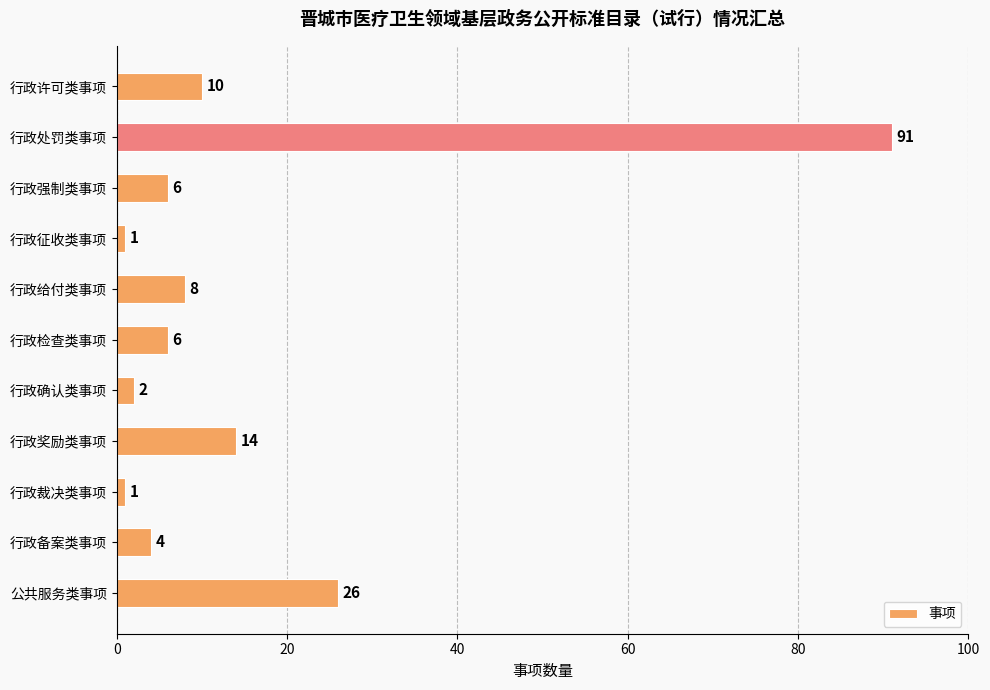

Reading top to bottom, list all the values displayed in this chart.

10	91	6	1	8	6	2	14	1	4	26